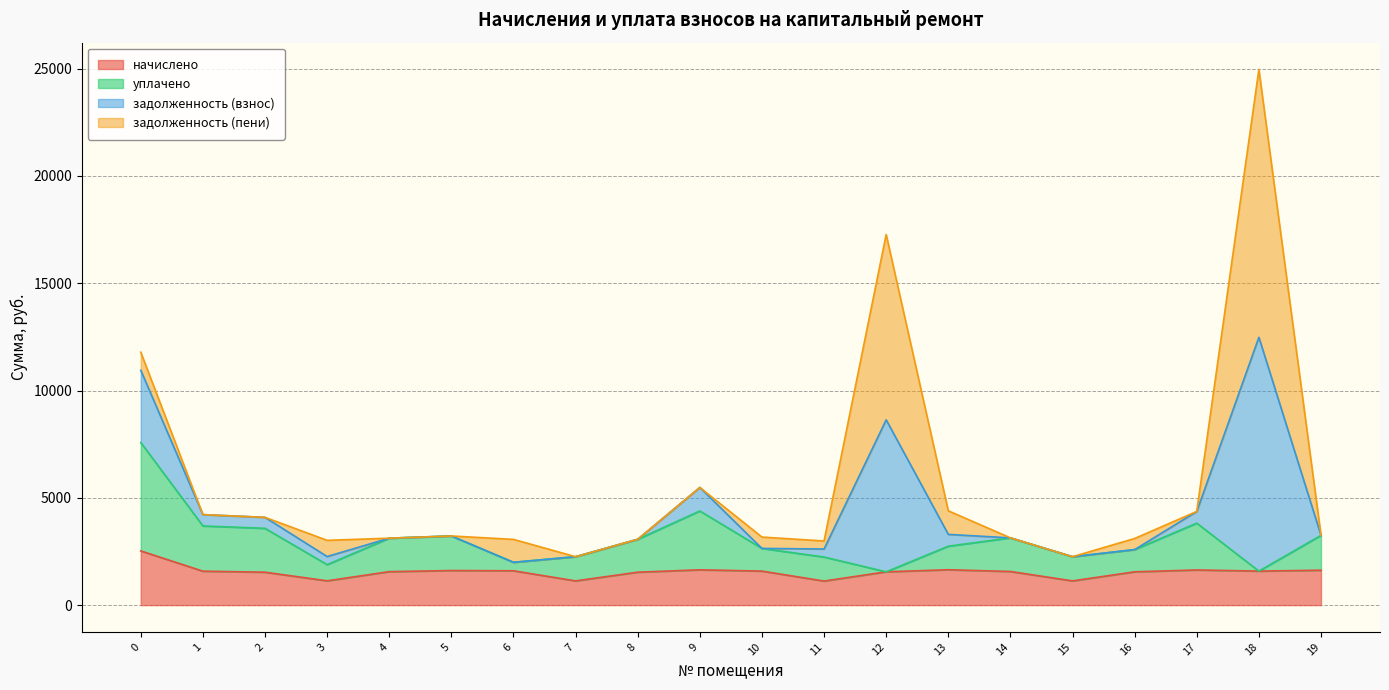

Which category has the highest value in the задолженность (взнос) series?

18